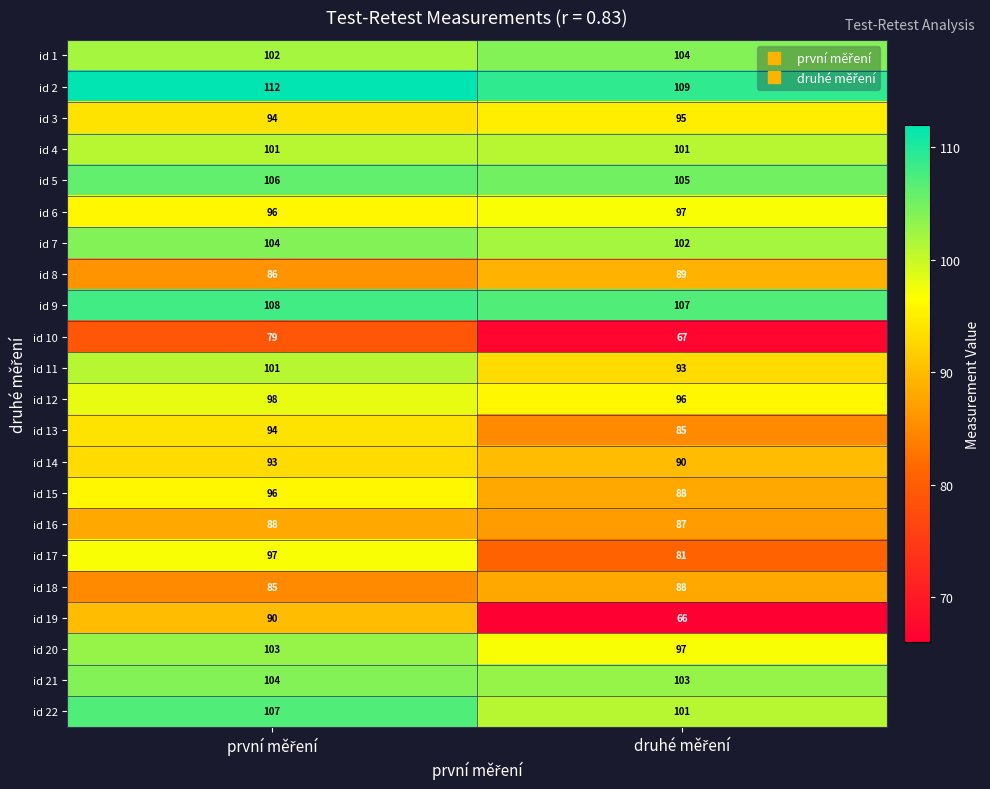

Which series has the largest range (max minus min)?

id 19